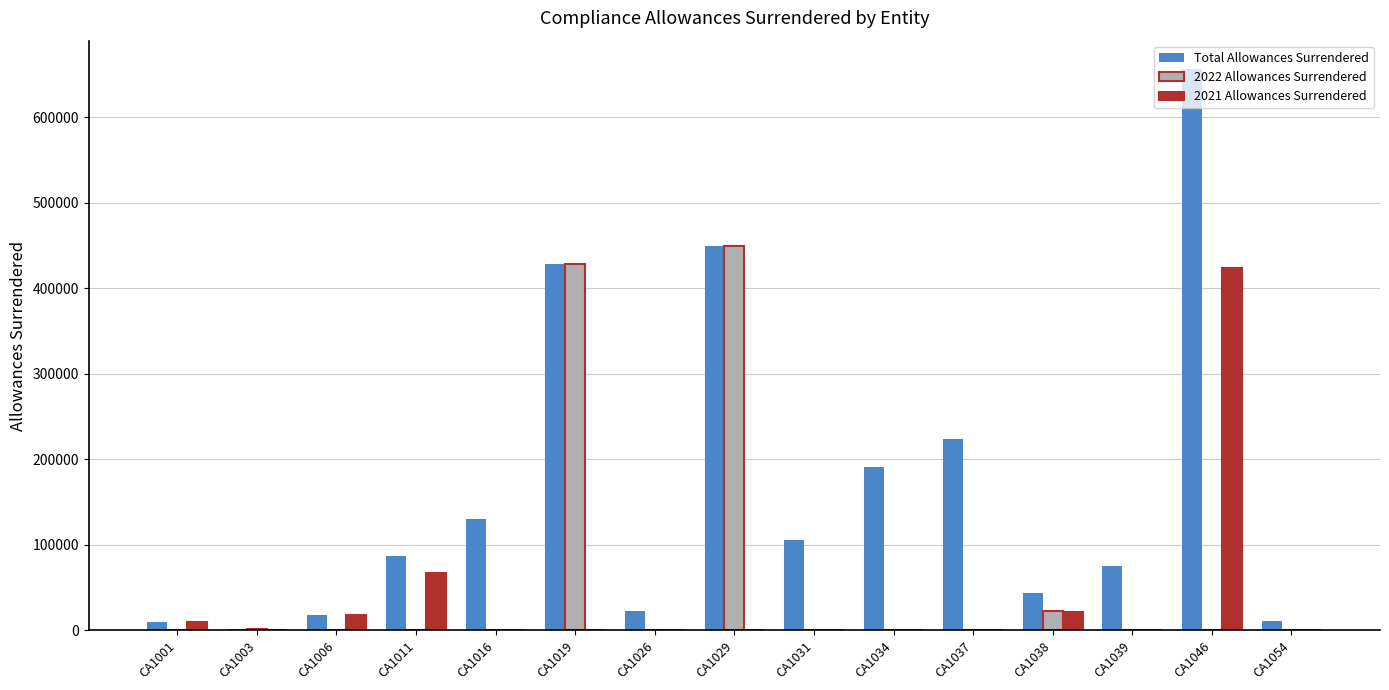

What are all the series names shown in the legend?

Total Allowances Surrendered, 2022 Allowances Surrendered, 2021 Allowances Surrendered